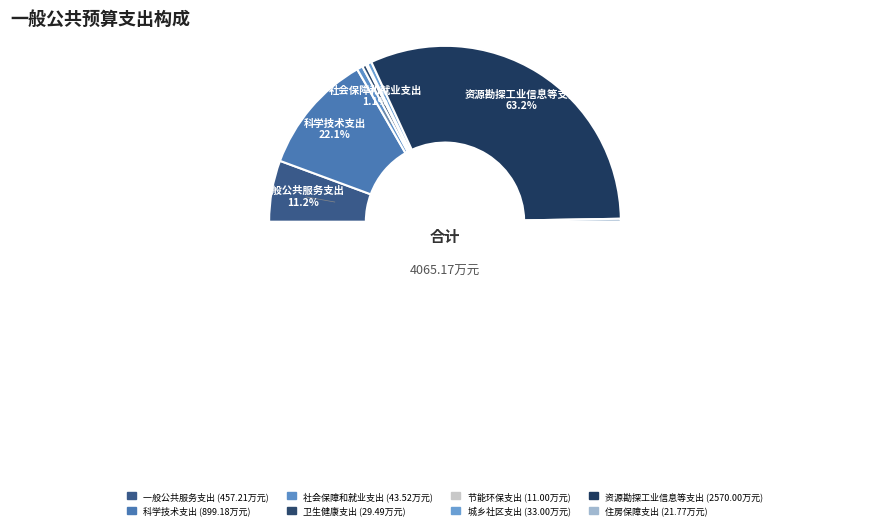

To the nearest percent, what is the difference between the largest and smallest slice percentages?

63%